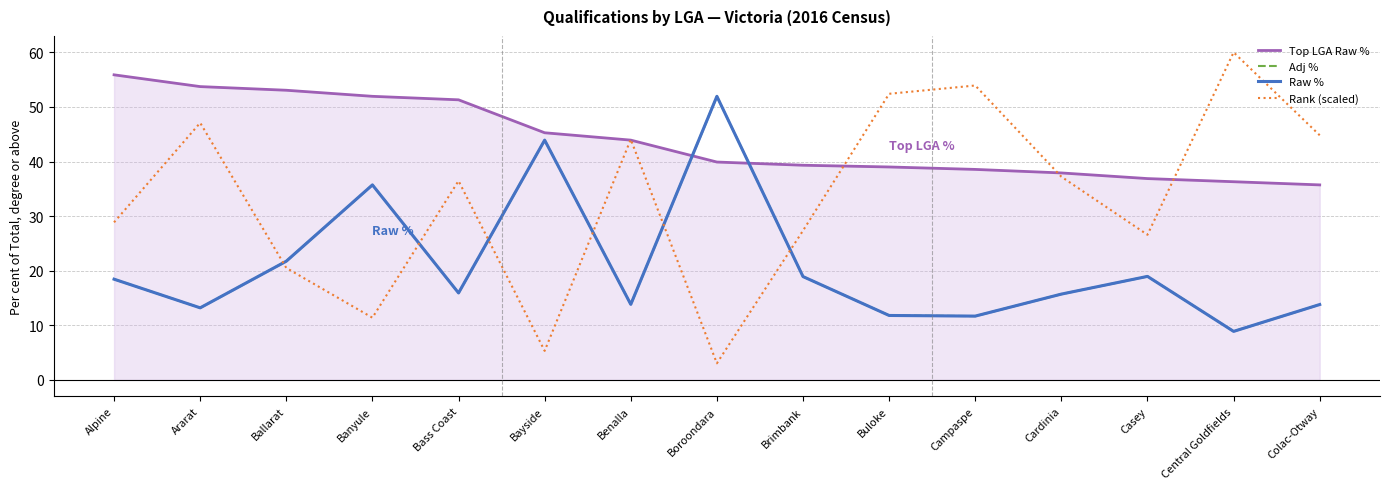

How many distinct data groups are displayed?

4